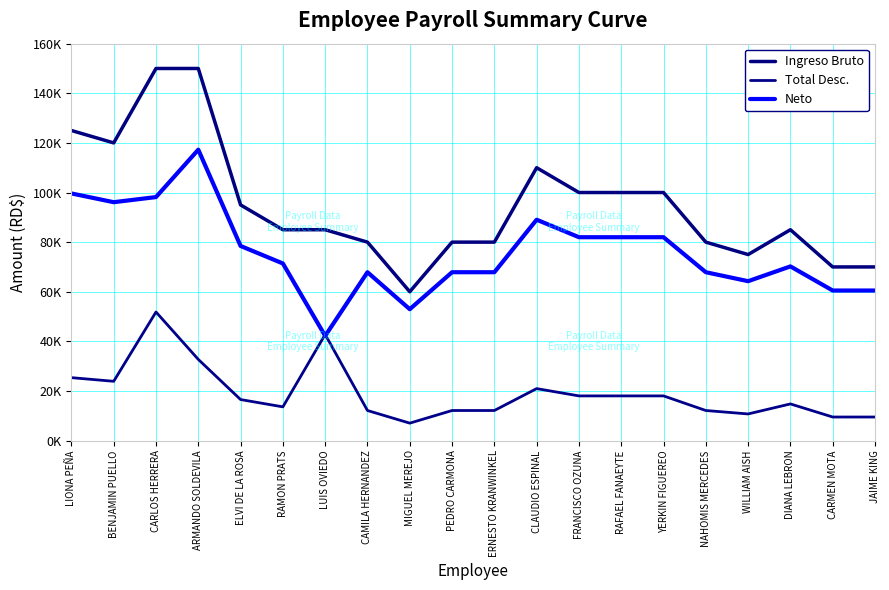

Read the Total Desc. value at LIONA PEÑA.

25373.5